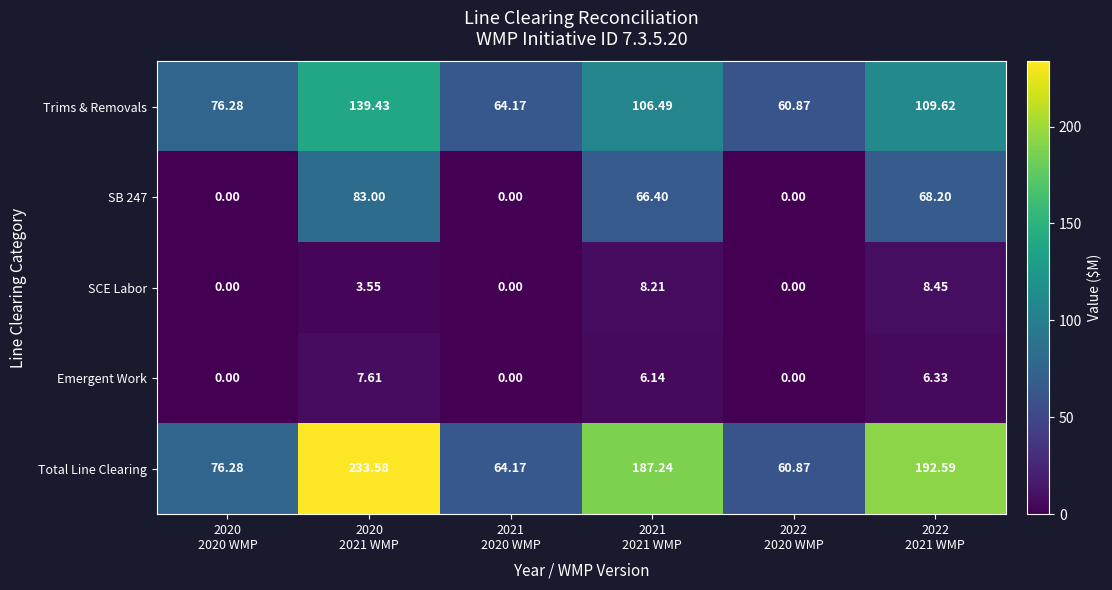

How many data points in Emergent Work are less than 6?

3